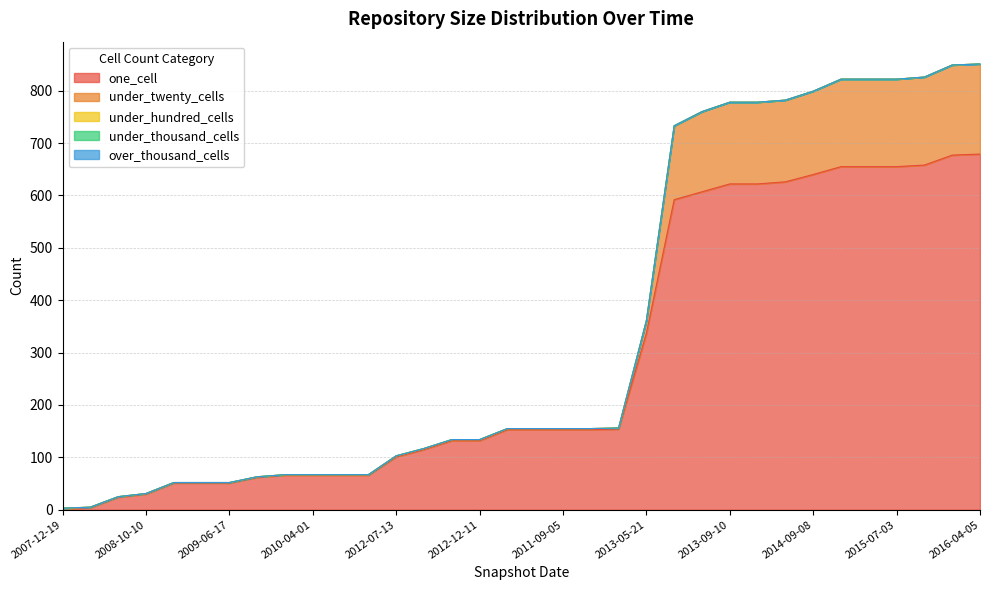

What is the label of the 29th point from the left?

2015-01-19